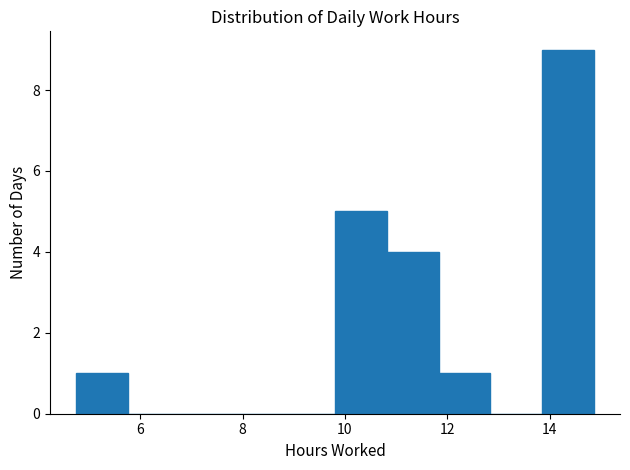

Reading left to right, transcribe this chart: for each bar, give the range it covers on the x-axis and its height. Neither the bar edges nor the heights are printed on the chart, so give them approximately, as read against the axes.

4.8 to 5.8: 1
5.8 to 6.8: 0
6.8 to 7.8: 0
7.8 to 8.8: 0
8.8 to 9.8: 0
9.8 to 10.8: 5
10.8 to 11.8: 4
11.8 to 12.8: 1
12.8 to 13.8: 0
13.8 to 14.8: 9